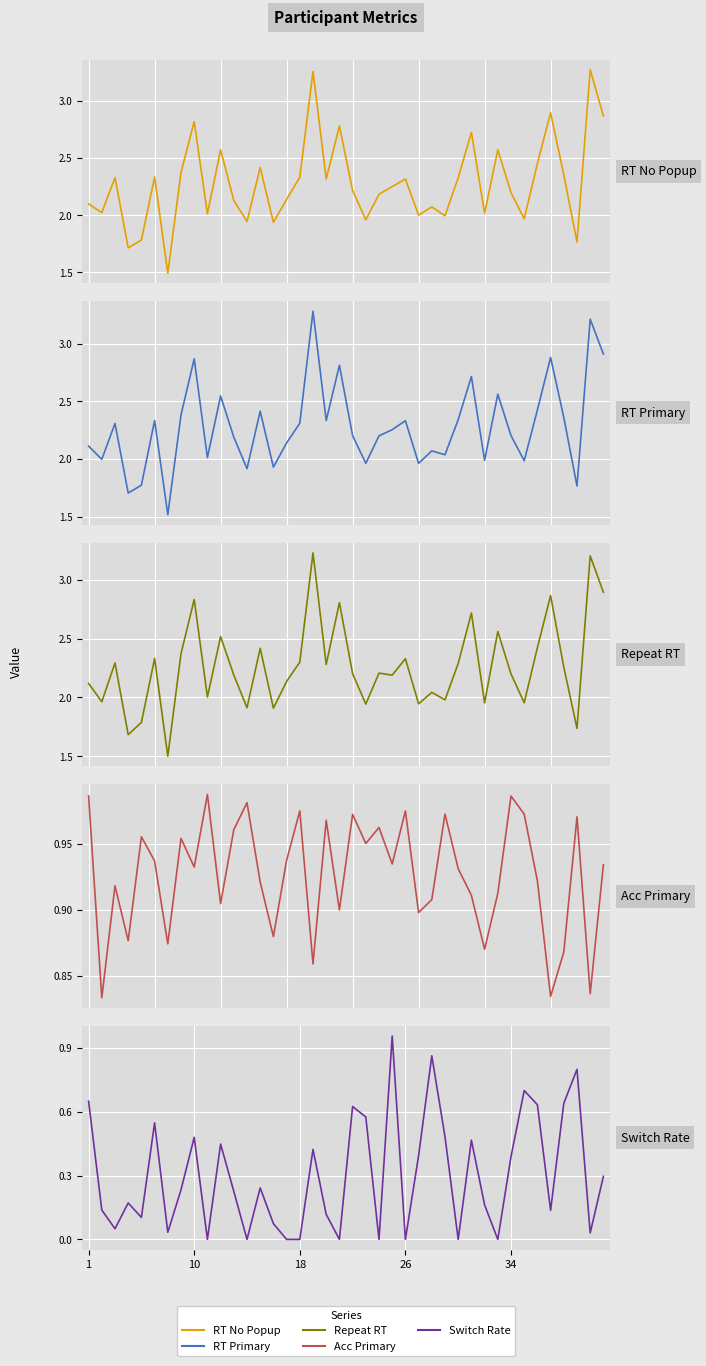

Rank the series at 22 from lowest to highest value.

switchrate, accprimary, rtnopopup, rtprimary, repeatrt